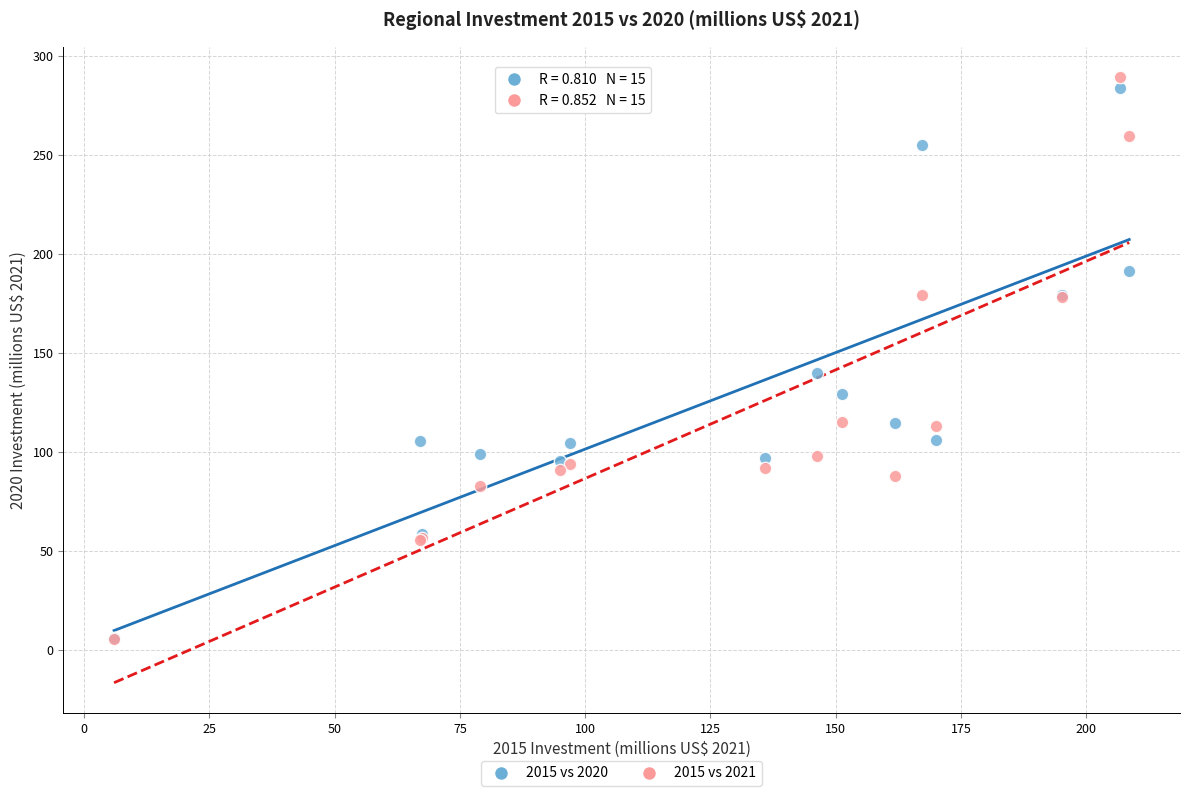

Across all series, what Y value is closest to 147?

139.7